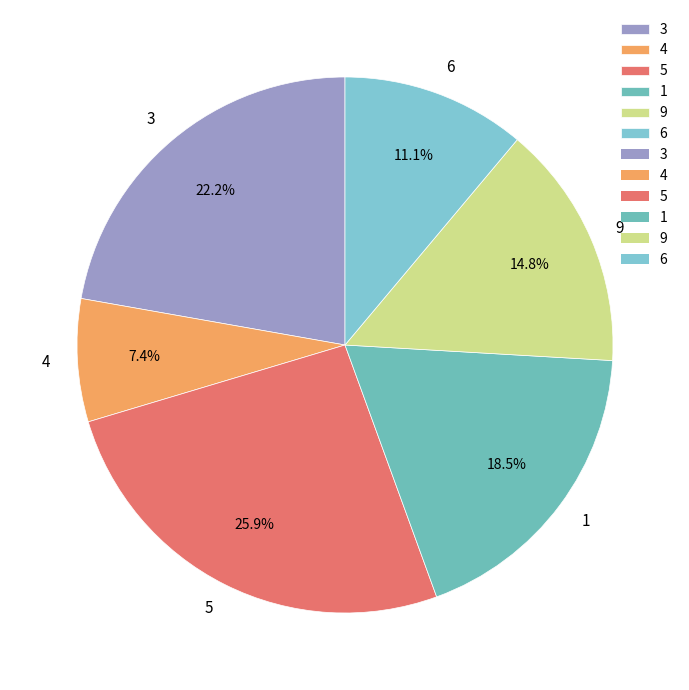

How many segments does this pie chart have?

6